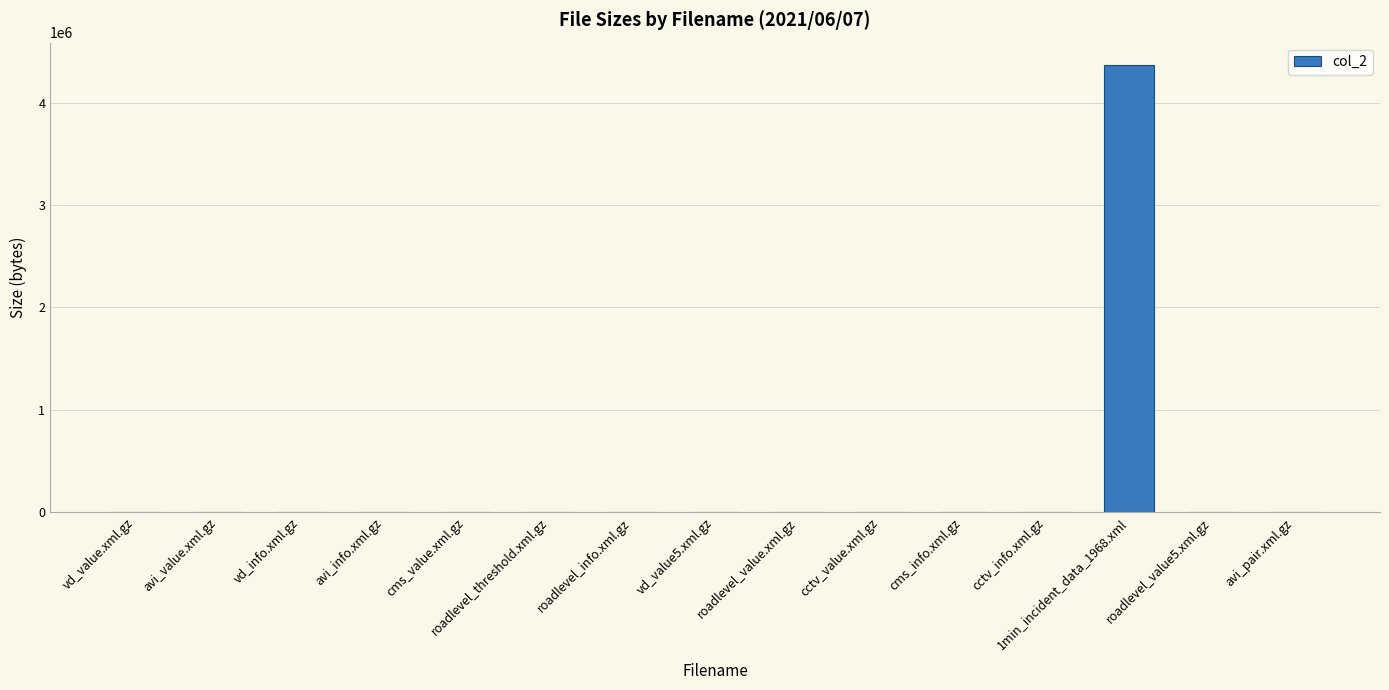

What is the greatest value displayed?

4366920